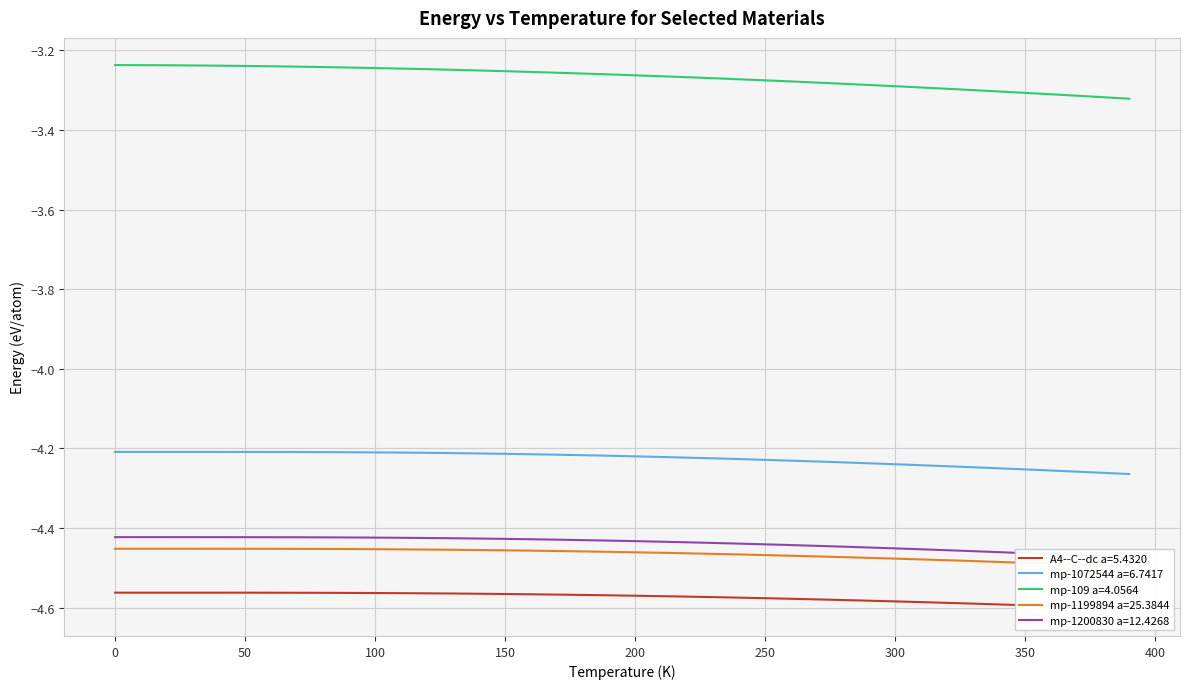

What is the sum of all mp-1200830 a=12.4268 values?

-177.5